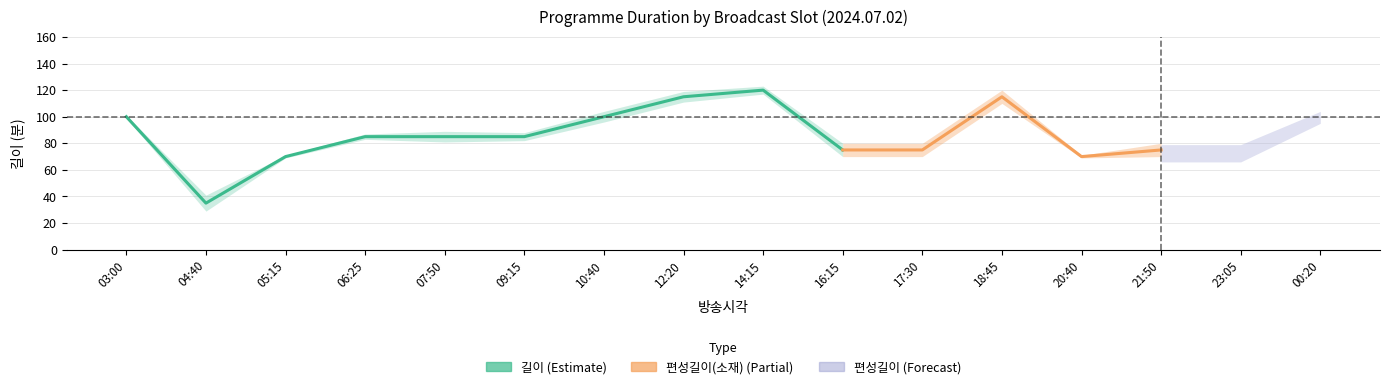

The value of 길이 at 14:15 is 120. True or false?

True